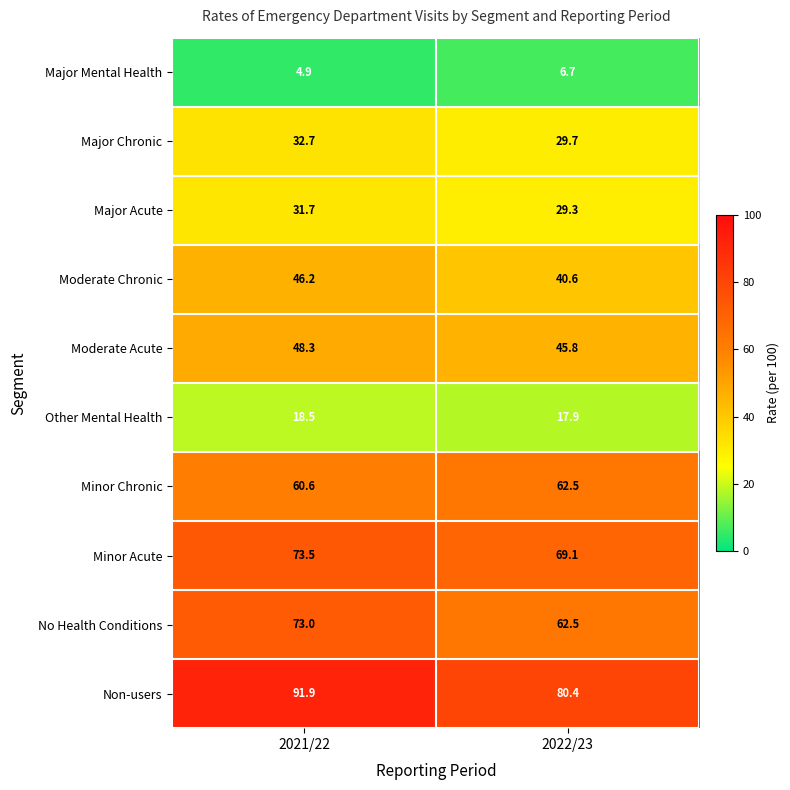

What is the sum of all Minor Acute values?

142.6